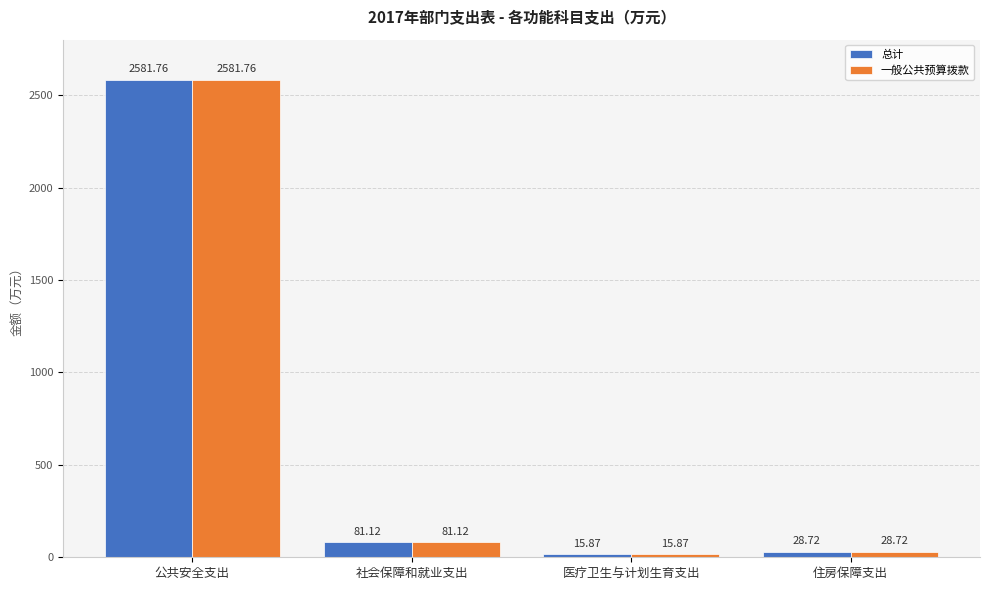

List the labels in order of 总计 value, largest first.

公共安全支出, 社会保障和就业支出, 住房保障支出, 医疗卫生与计划生育支出